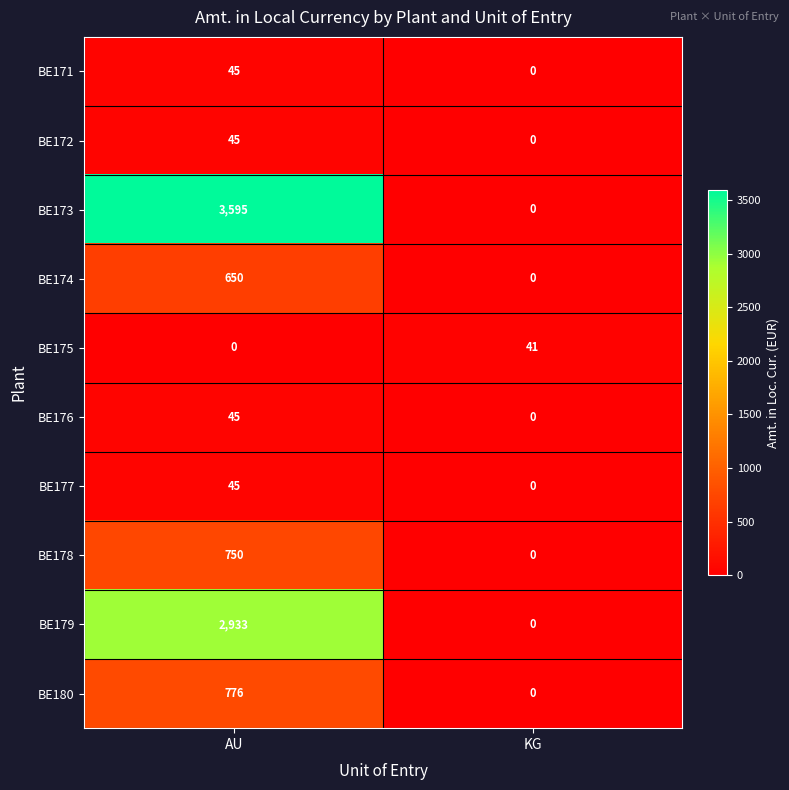

Is the value of BE180 at KG greater than the value of BE174 at AU?

No